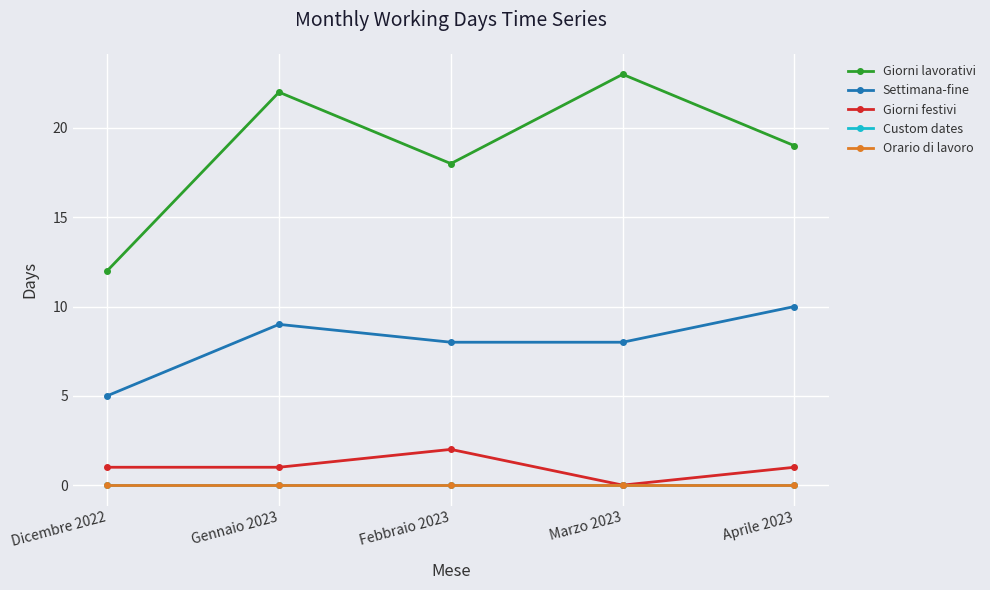

True or false: Settimana-fine and Orario di lavoro cross at least once.

False